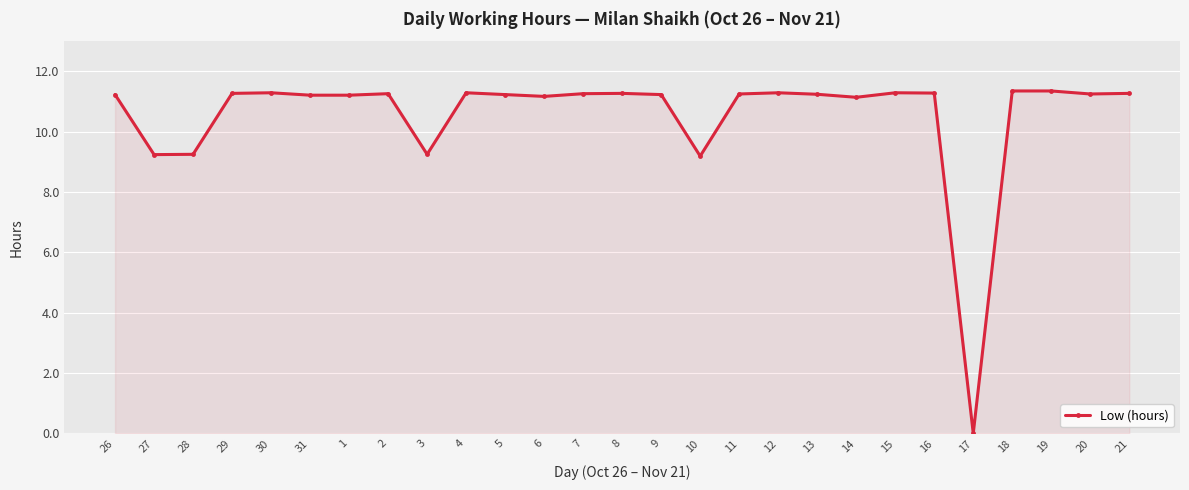

What is the label of the 26th point from the right?

27